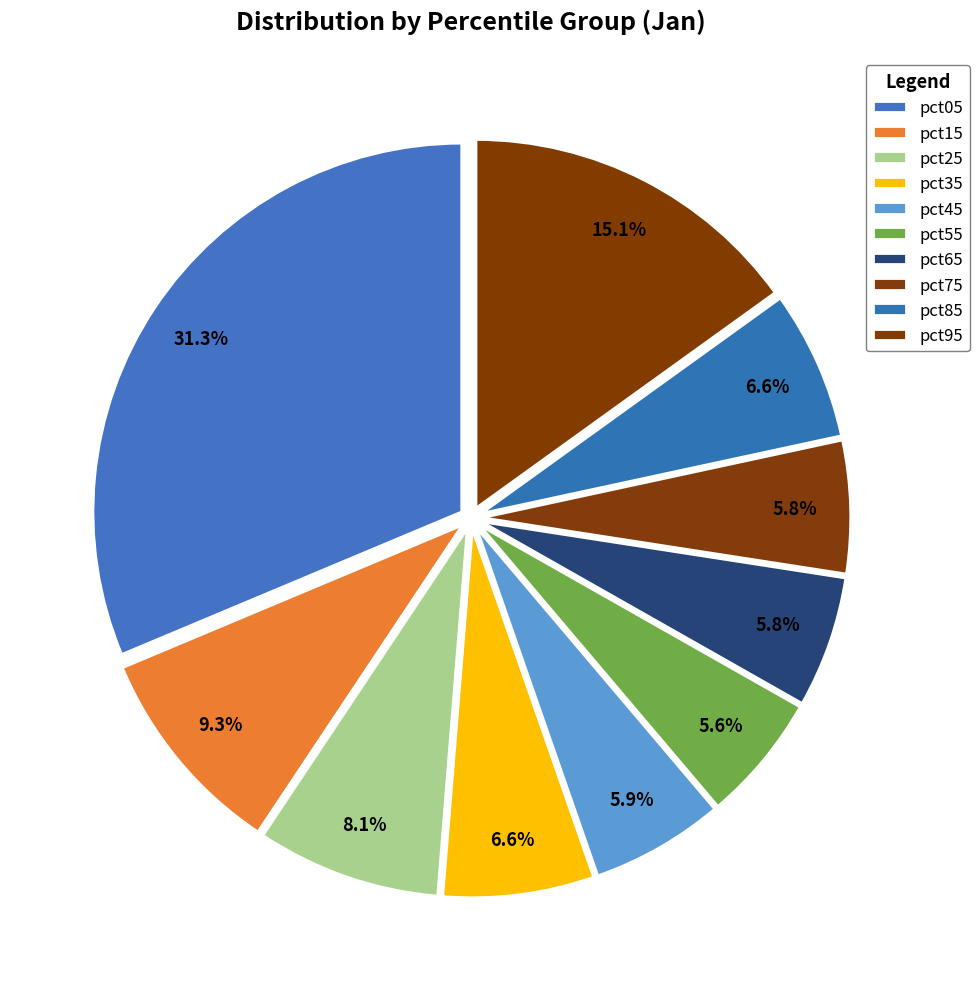

To the nearest percent, what is the difference between the largest and smallest slice percentages?

26%